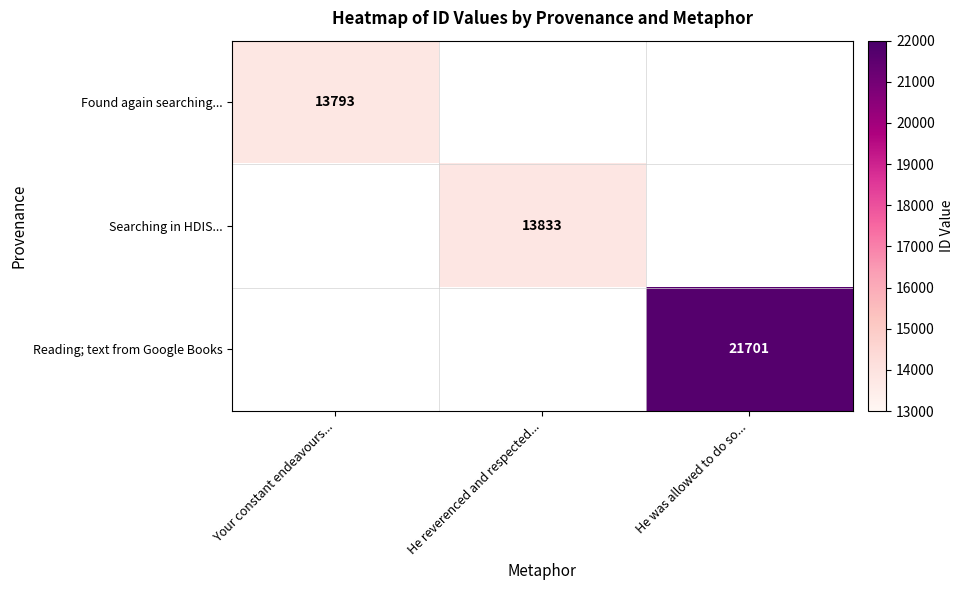

The Found again searching... series shows 13793 at Your constant endeavours.... True or false?

True